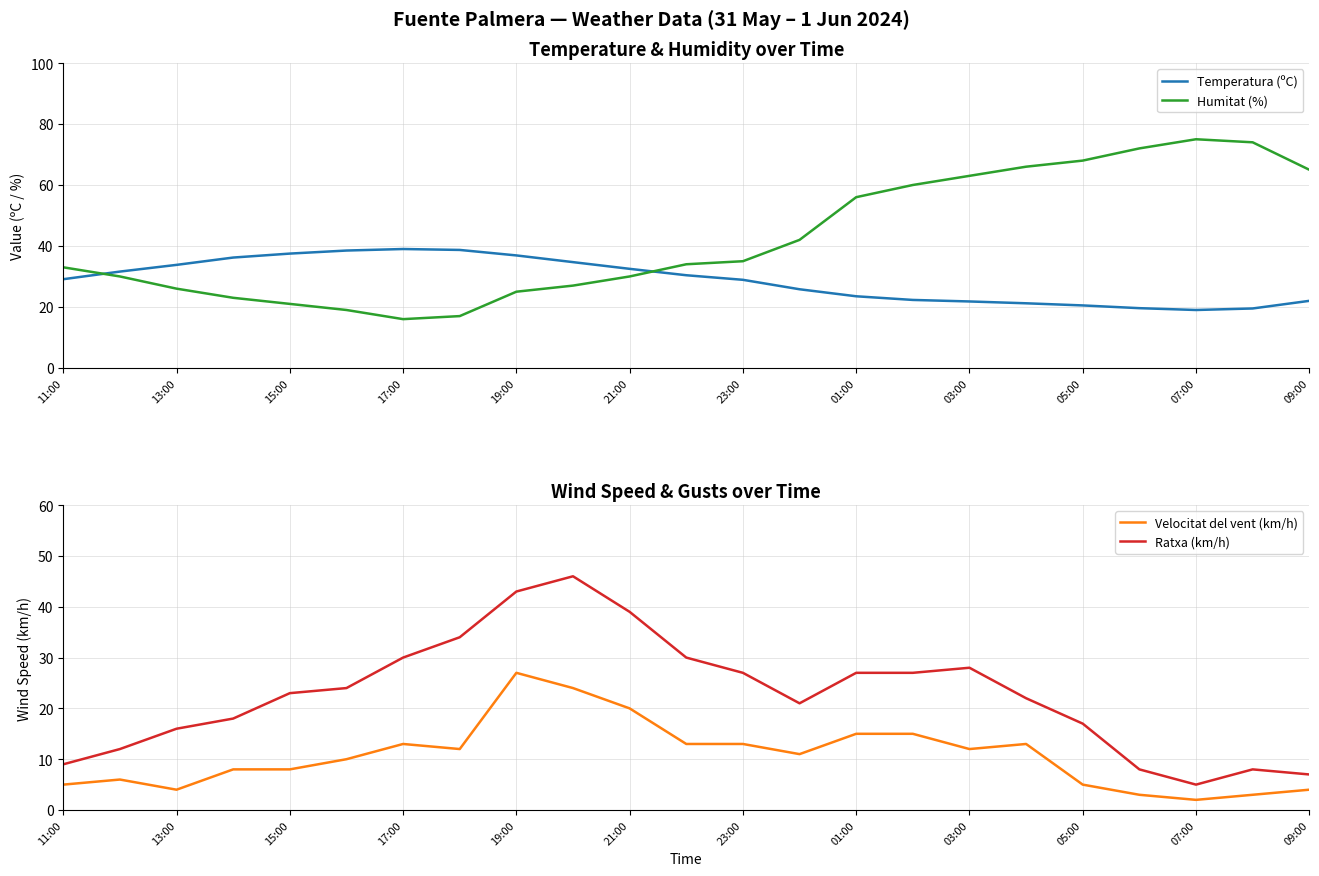

What is the minimum value for Ratxa (km/h)?

5